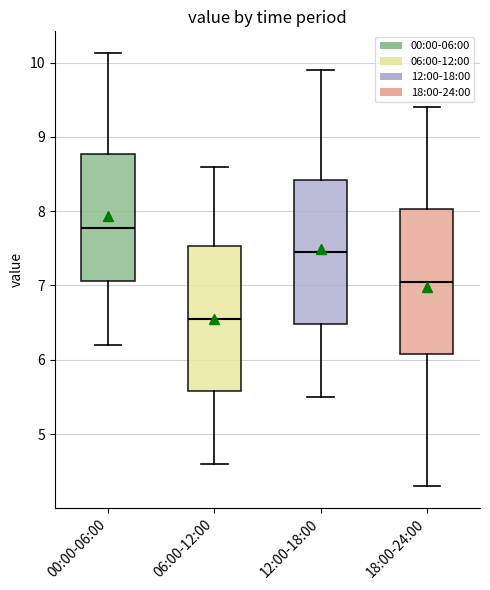

Reading left to right, read every box against the y-axis: the position of its median line, the range the box covers, and the ends of its whiskers. The values are not printed on the chart, so give them approximately, as read against the axis.

00:00-06:00: median 7.8, box 7.1 to 8.8, whiskers 6.2 to 10.1
06:00-12:00: median 6.6, box 5.6 to 7.5, whiskers 4.6 to 8.6
12:00-18:00: median 7.5, box 6.5 to 8.4, whiskers 5.5 to 9.9
18:00-24:00: median 7.1, box 6.1 to 8.0, whiskers 4.3 to 9.4